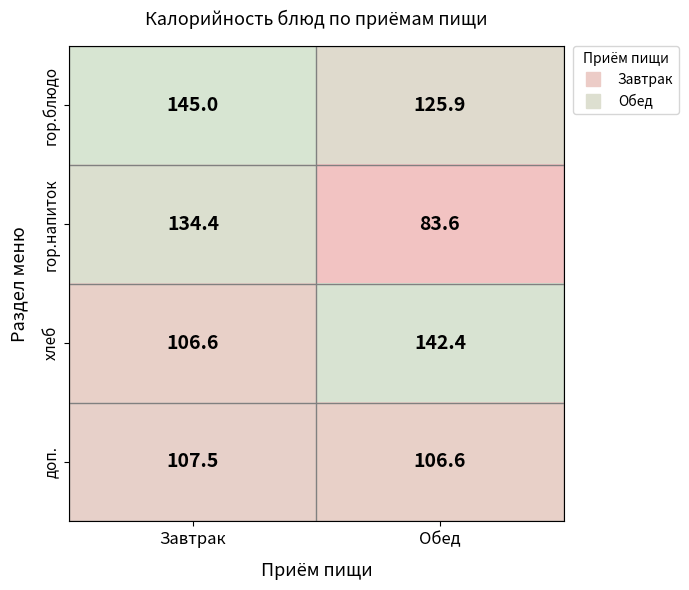

What is the total value across all series at Завтрак?

493.5